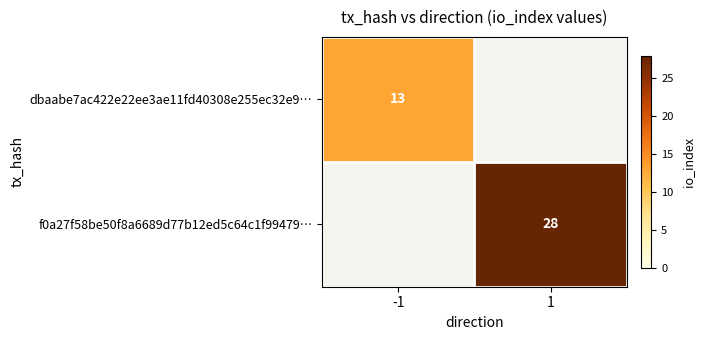

The f0a27f58be50f8a6689d77b12ed5c64c1f99479… series shows 37 at 1. True or false?

False